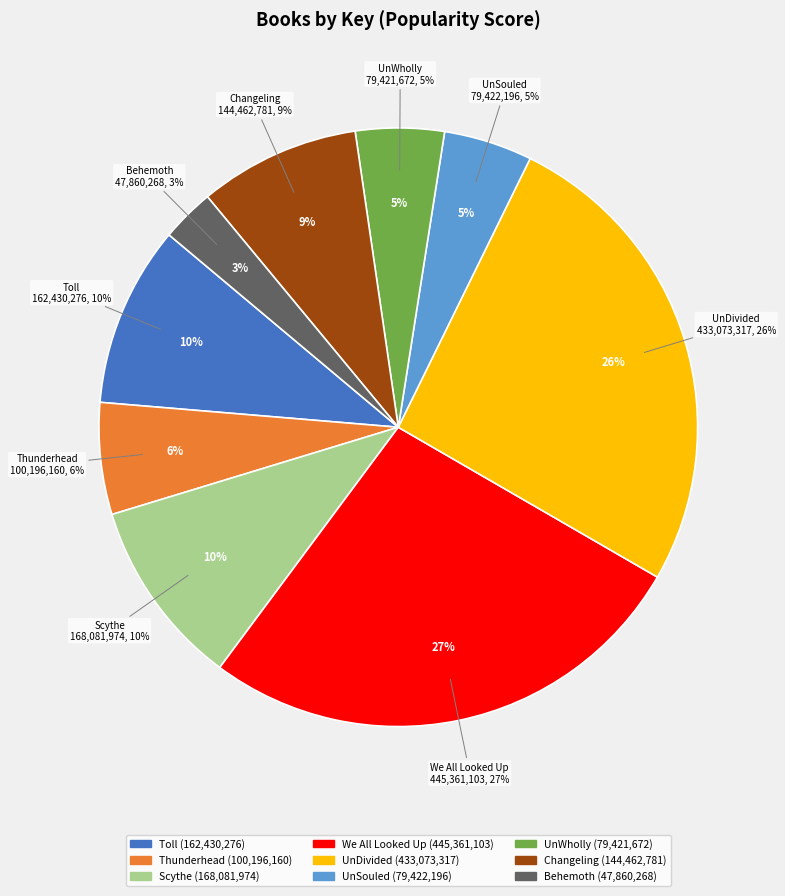

Is the sum of Toll and UnWholly greater than half?

No